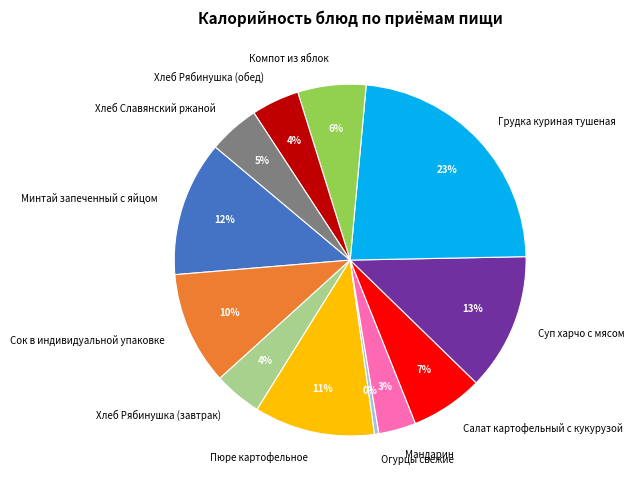

To the nearest percent, what is the difference between the largest and smallest slice percentages?

23%